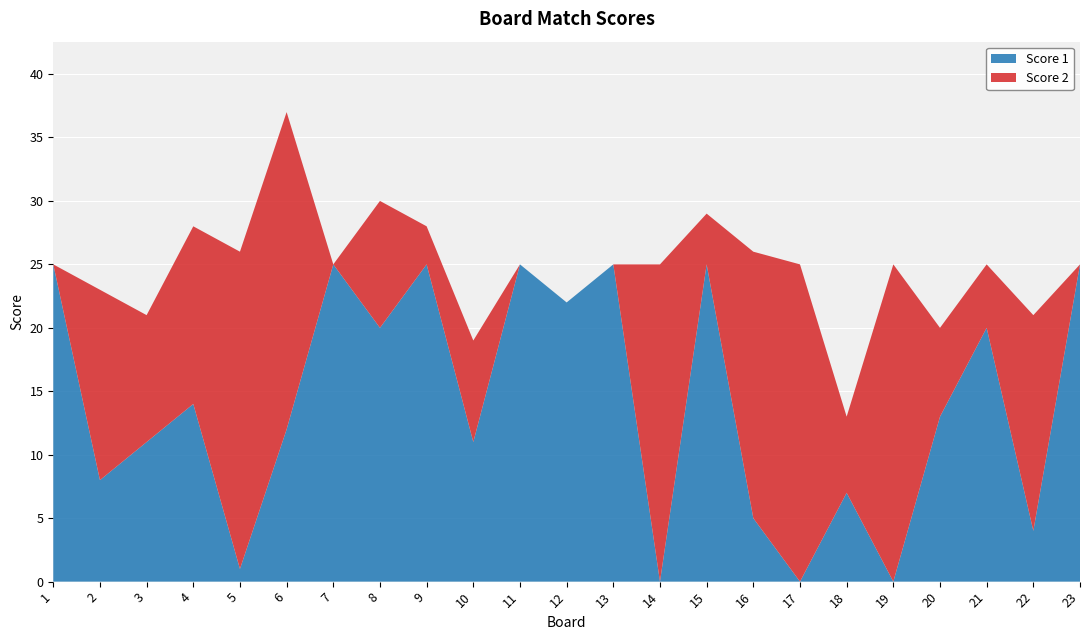

Reading left to right, extract all data points from this chart.

Score 1: 1=25	2=8	3=11	4=14	5=1	6=12	7=25	8=20	9=25	10=11	11=25	12=22	13=25	14=0	15=25	16=5	17=0	18=7	19=0	20=13	21=20	22=4	23=25
Score 2: 1=0	2=15	3=10	4=14	5=25	6=25	7=0	8=10	9=3	10=8	11=0	12=0	13=0	14=25	15=4	16=21	17=25	18=6	19=25	20=7	21=5	22=17	23=0